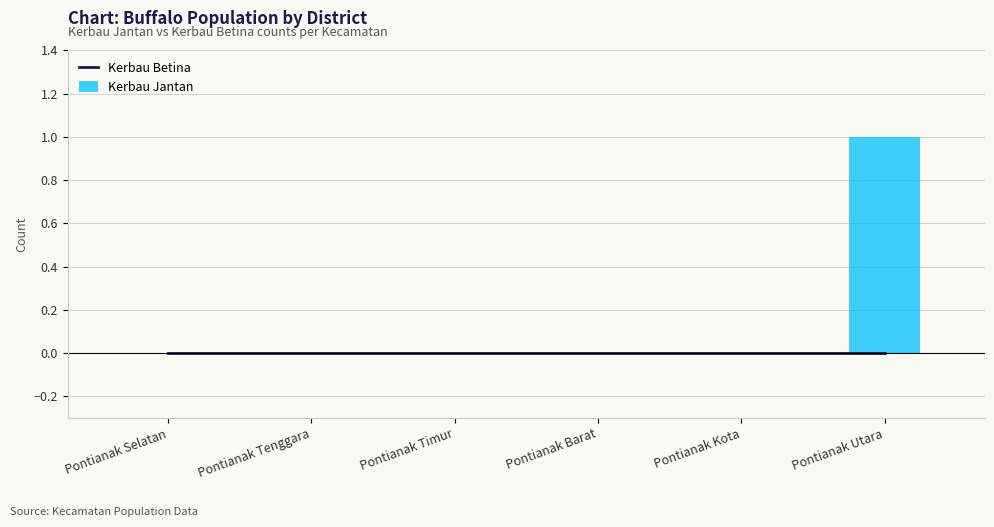

Rank the series by their maximum value, from highest to lowest.

Kerbau Jantan, Kerbau Betina